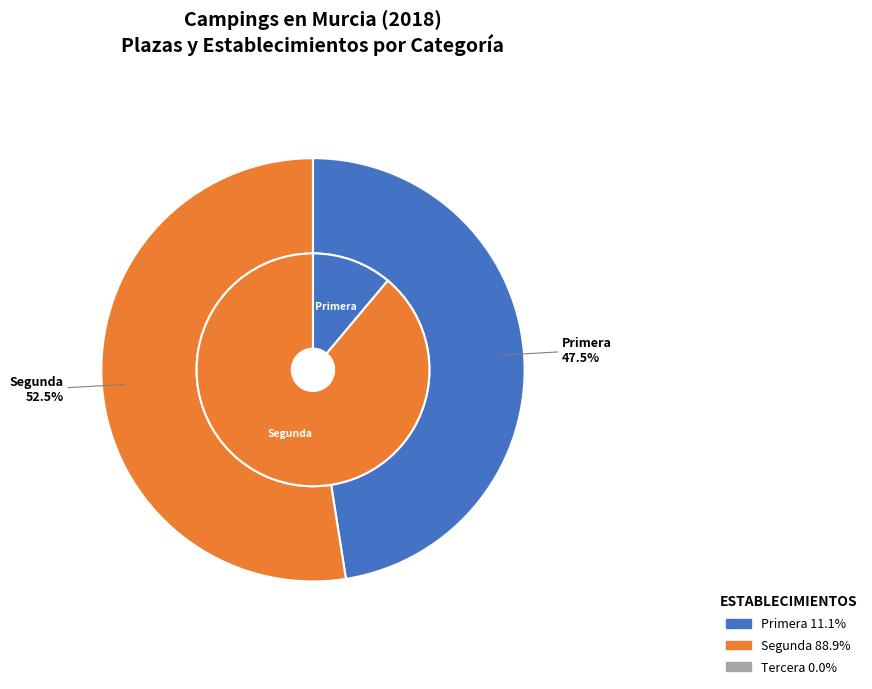

True or false: Segunda accounts for 52% of the total.

True